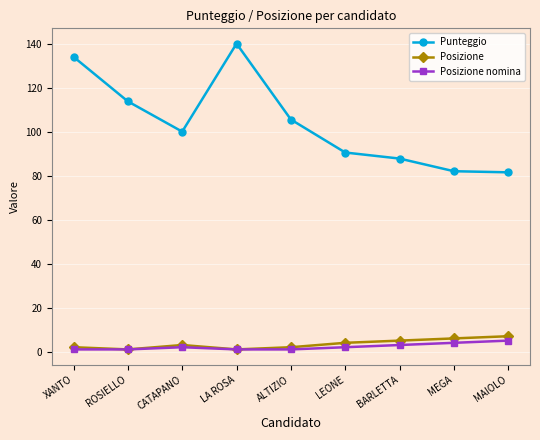

Does the chart have visible grid lines?

Yes